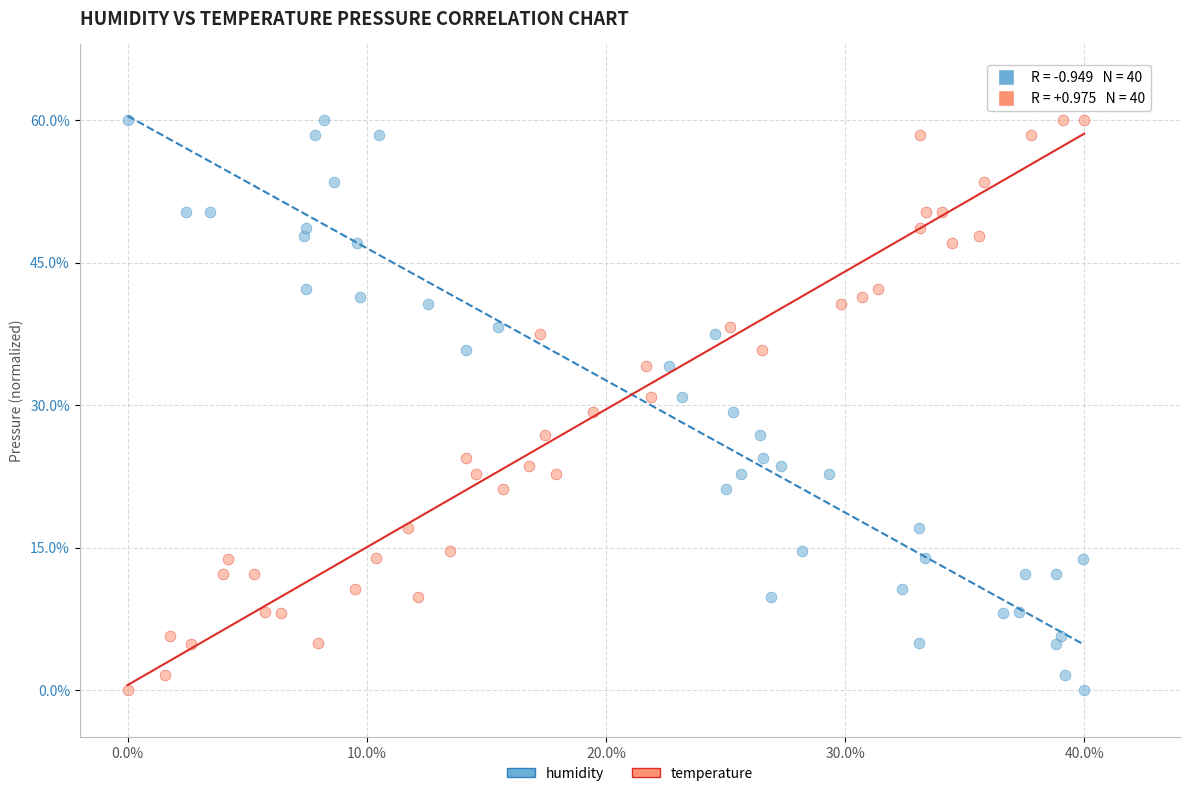

What are all the series names shown in the legend?

humidity, temperature